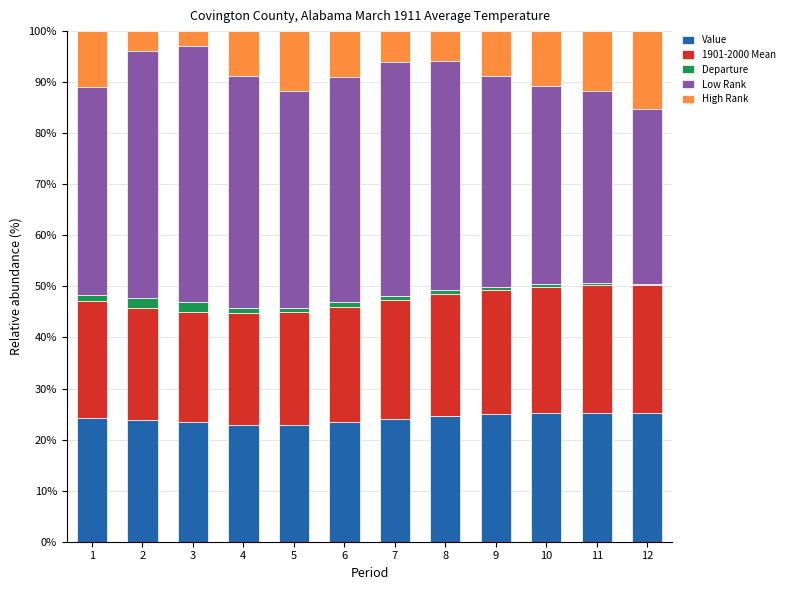

Where does the Value series first go above 24?

1